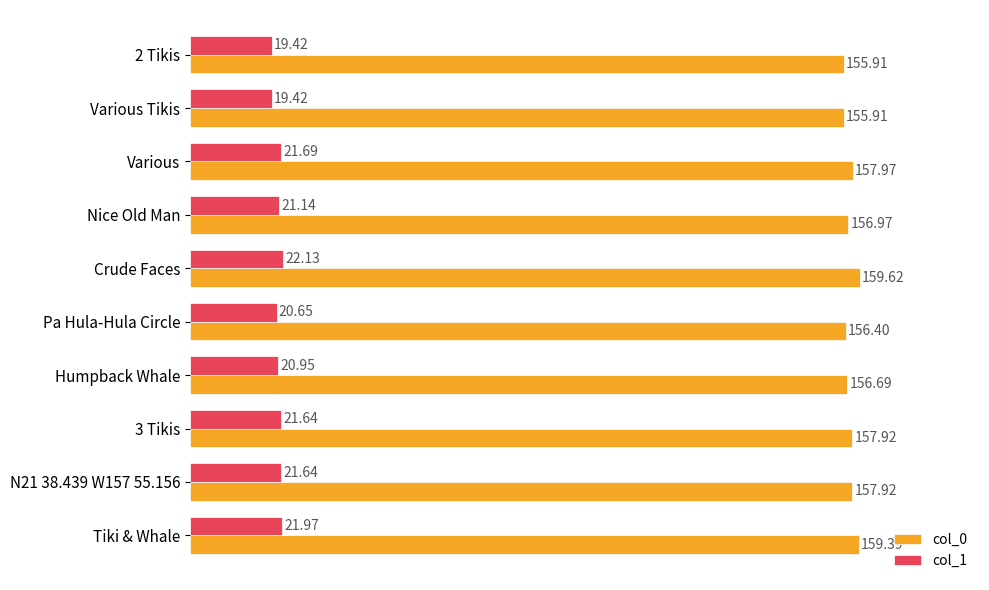

Is the value of col_0 at Various greater than the value of col_1 at Tiki & Whale?

Yes